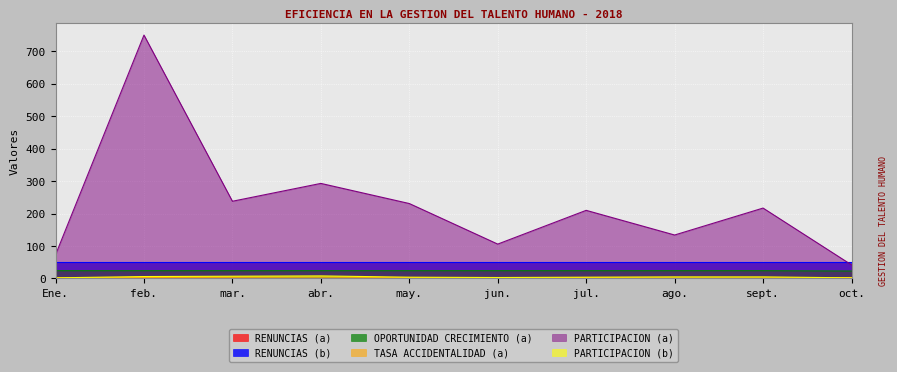

What is the lowest value of the TASA ACCIDENTALIDAD (a) series?

1